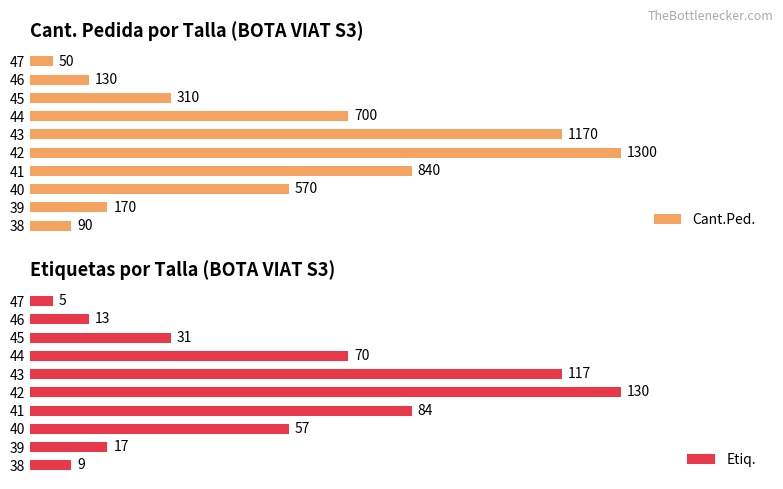

Which series has the largest range (max minus min)?

Cant.Ped.